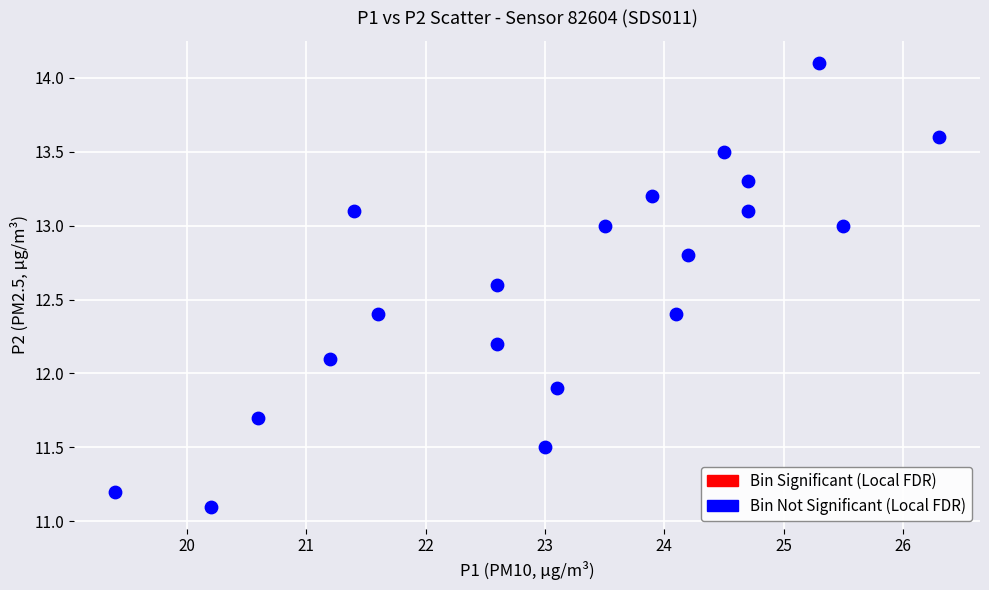

What is the range of Y values (max minus min)?

3.0